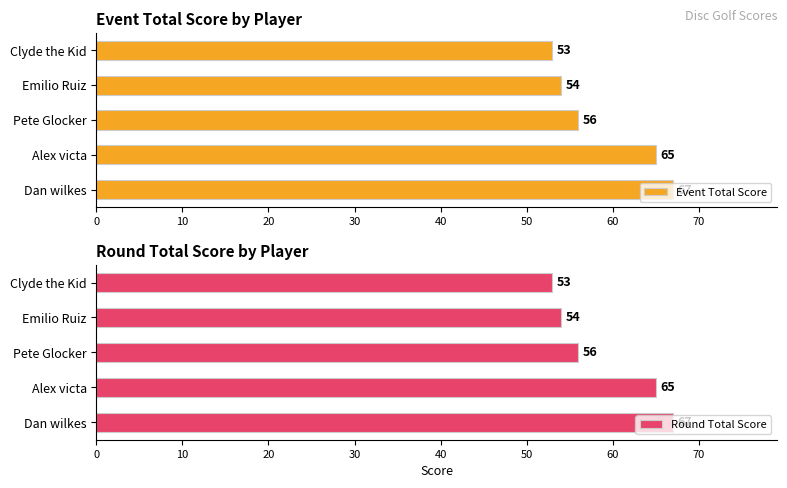

Where is Event Total Score nearest to the value 60?

Pete Glocker